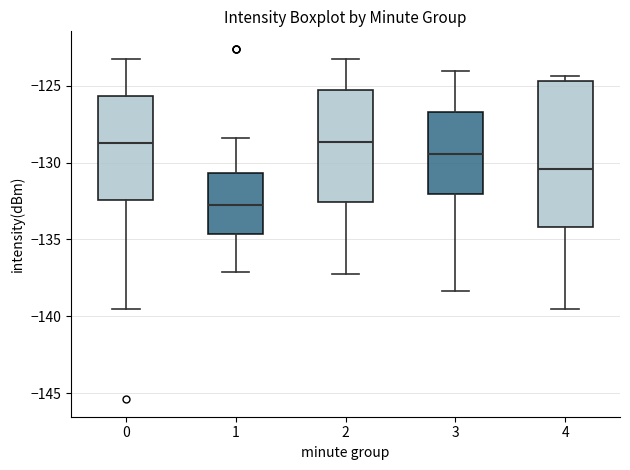

Where does the median line of the box at x = 4 sit on the y-axis? The values are not printed on the chart, so give them approximately, as read against the axis.

-130.5